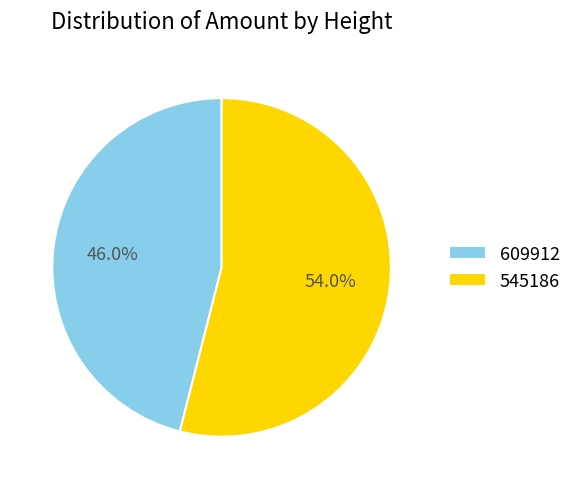

Do 545186 and 609912 together represent more than half of the pie?

Yes